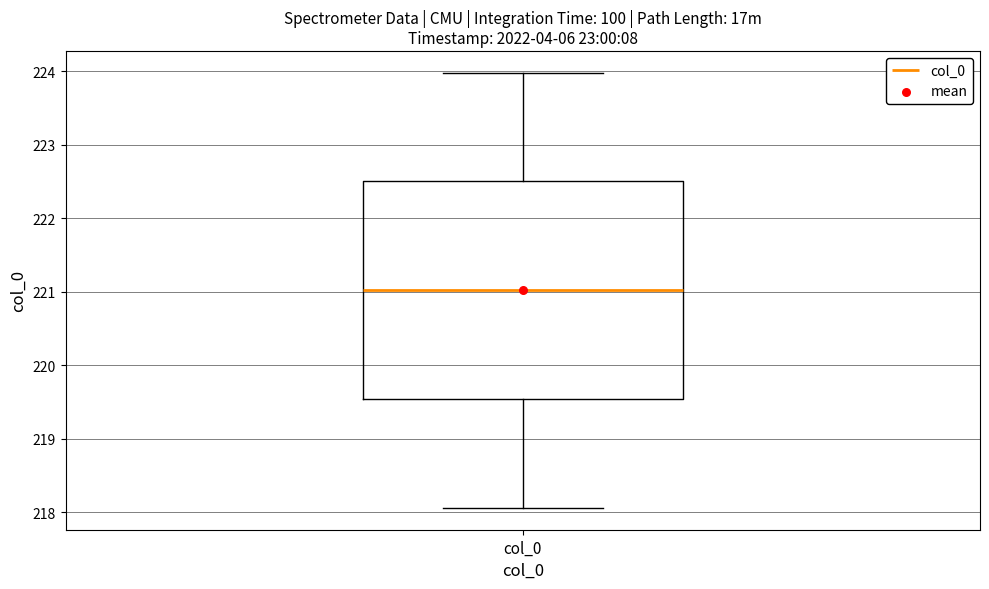

Transcribe this box plot: give where the median line is, the range the box spans, and where the two whiskers end, as read against the y-axis. The values are not printed on the chart, so give them approximately, as read against the axis.

median 221.0, box 219.5 to 222.5, whiskers 218.1 to 224.0